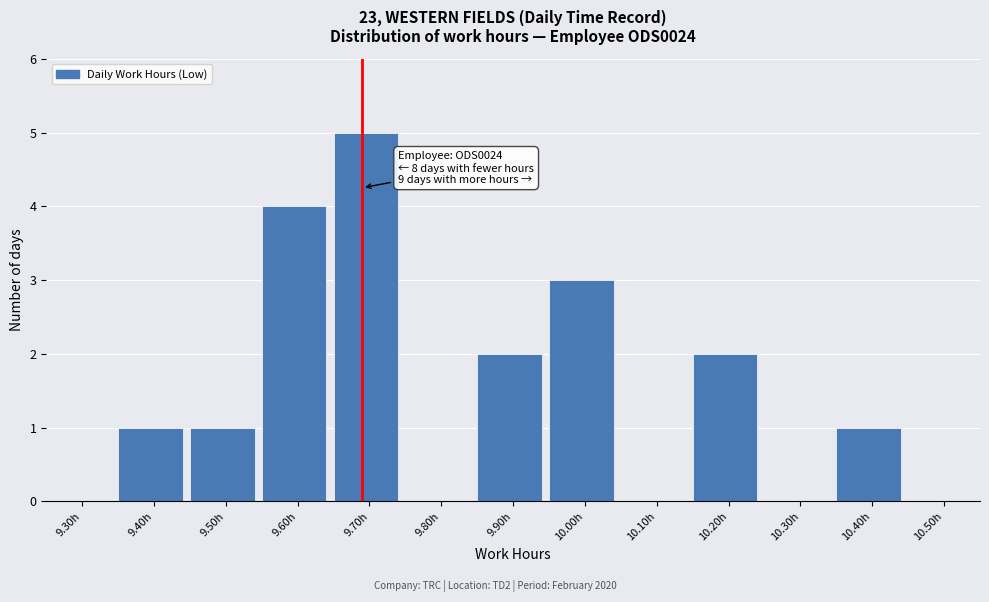

Reading left to right, what are all the values shown in this chart?

9.30h=0	9.40h=1	9.50h=1	9.60h=4	9.70h=5	9.80h=0	9.90h=2	10.00h=3	10.10h=0	10.20h=2	10.30h=0	10.40h=1	10.50h=0